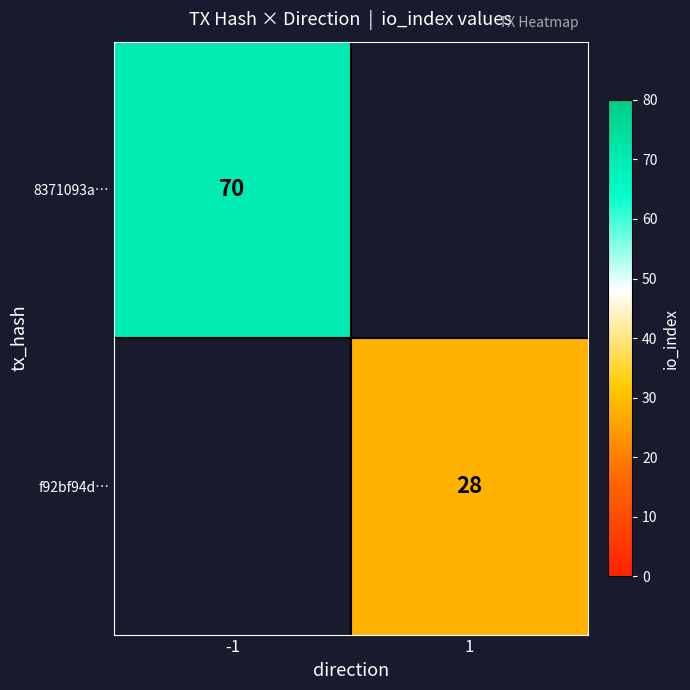

The 8371093a… series shows 31.9 at -1. True or false?

False